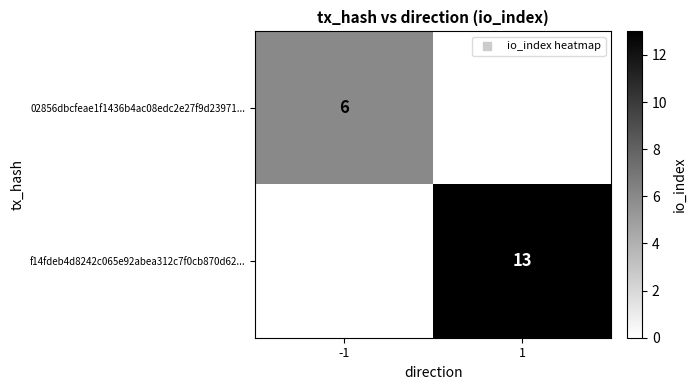

What is the maximum value for f14fdeb4d8242c065e92abea312c7f0cb870d62...?

13